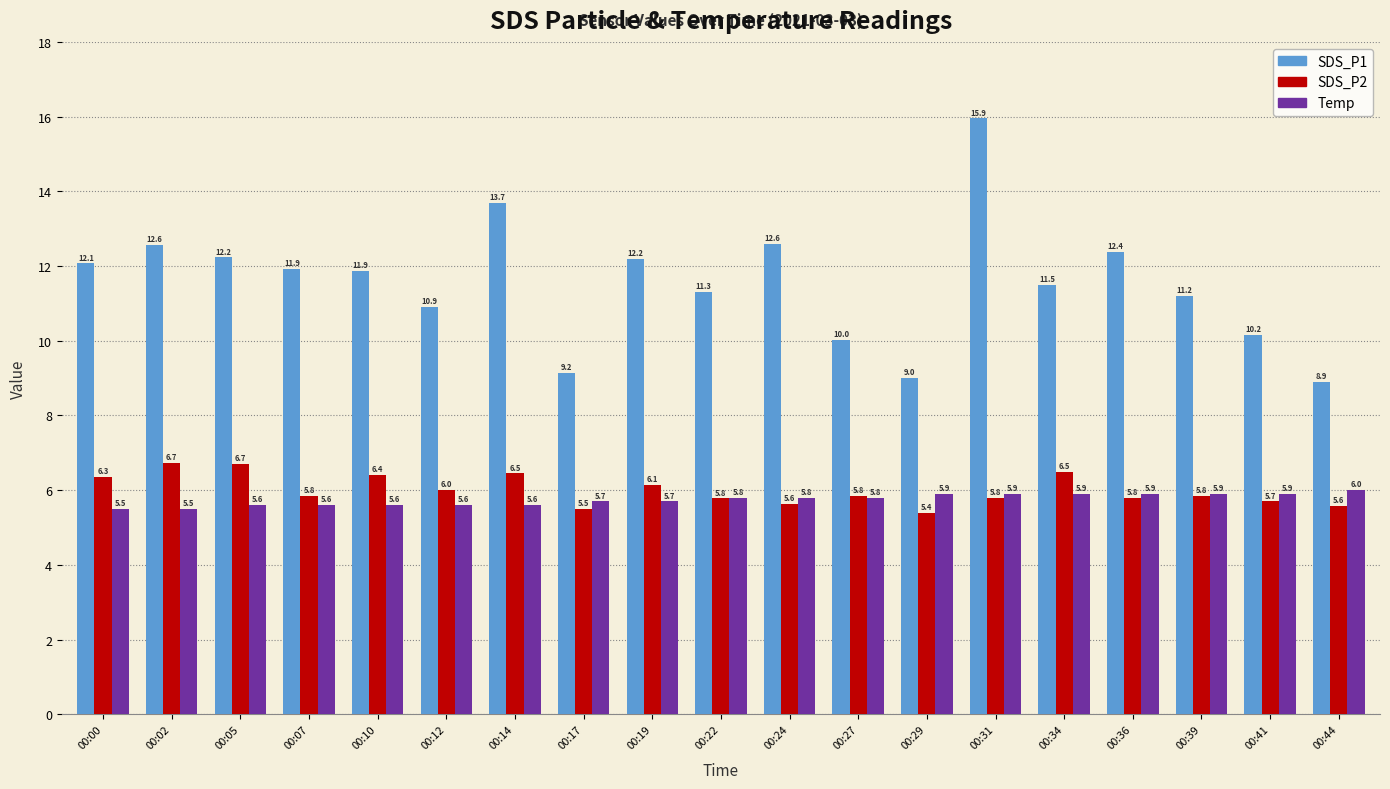

What is the sum of the Temp values at 00:41 and 00:39?

11.8